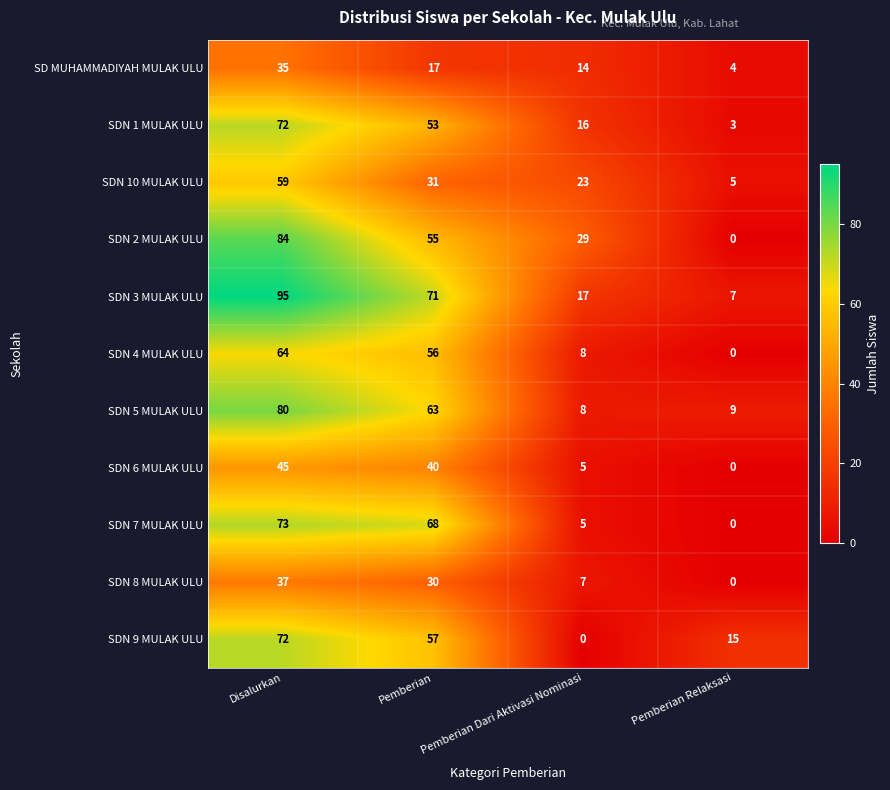

Which series has the largest total across all categories?

SDN 3 MULAK ULU